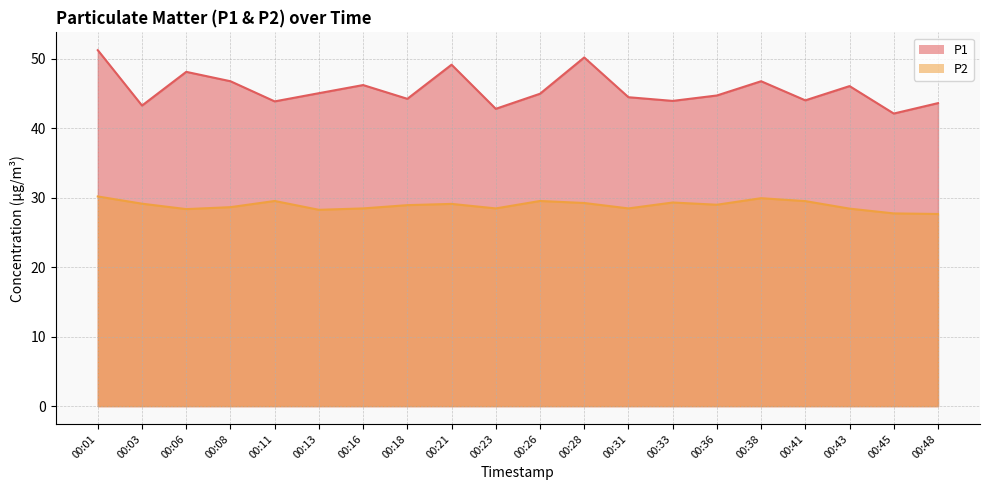

Reading left to right, transcribe all the data shown in this chart.

P1: 51.2	43.2	48.1	46.8	43.9	45.0	46.2	44.2	49.1	42.8	45.0	50.2	44.5	43.9	44.7	46.8	44.0	46.0	42.1	43.6
P2: 30.2	29.1	28.4	28.6	29.5	28.2	28.4	28.9	29.1	28.4	29.5	29.2	28.4	29.3	29.0	29.9	29.5	28.4	27.7	27.6